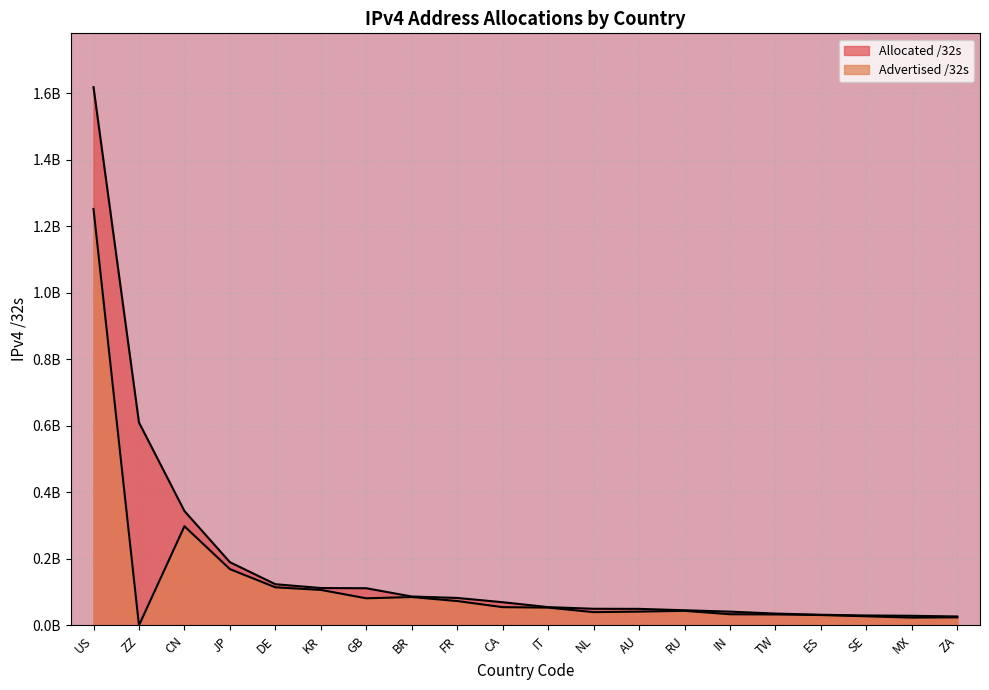

Between ZZ and ZA, which is larger?

ZZ